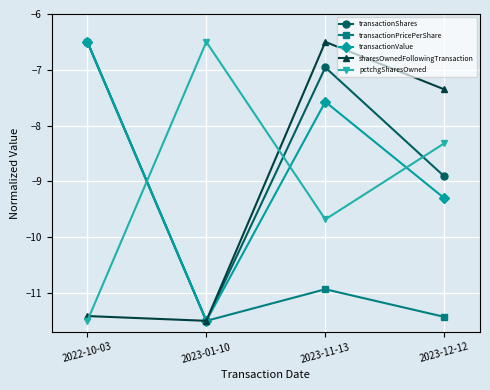

What is the sum of all sharesOwnedFollowingTransaction values?

-36.8